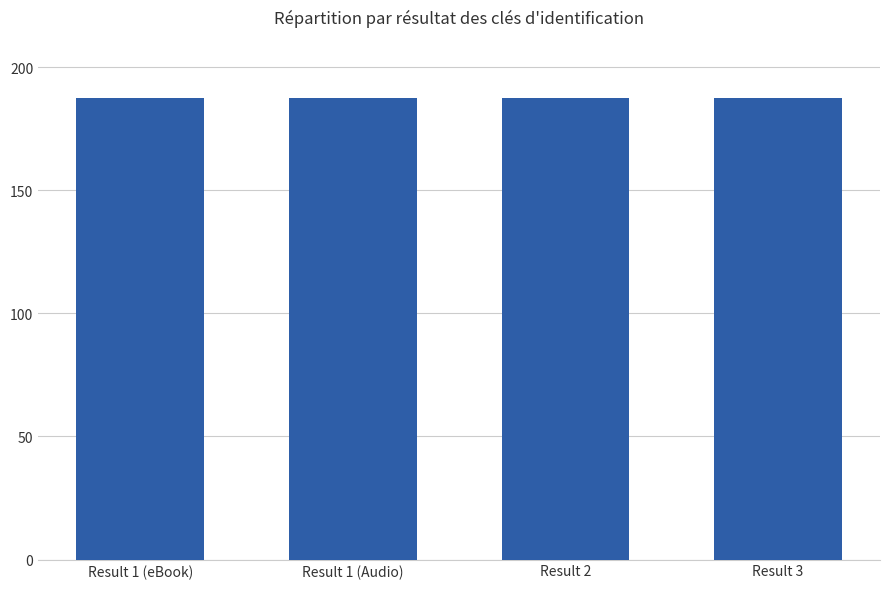

What is the label of the 3rd bar from the left?

Result 2